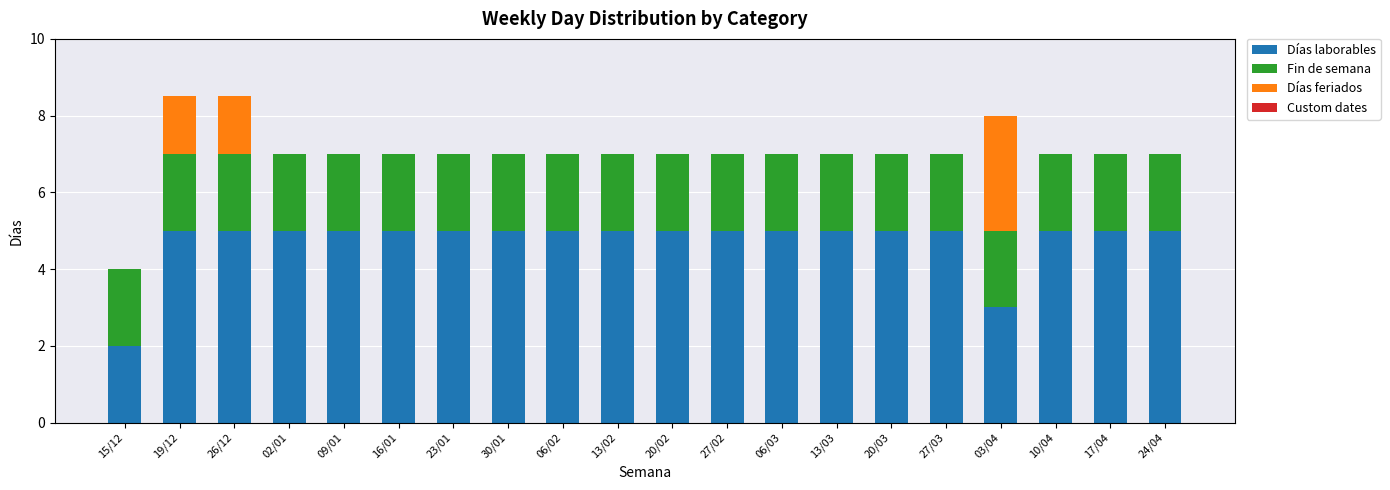

What is the sum of all Días laborables values?

95.0